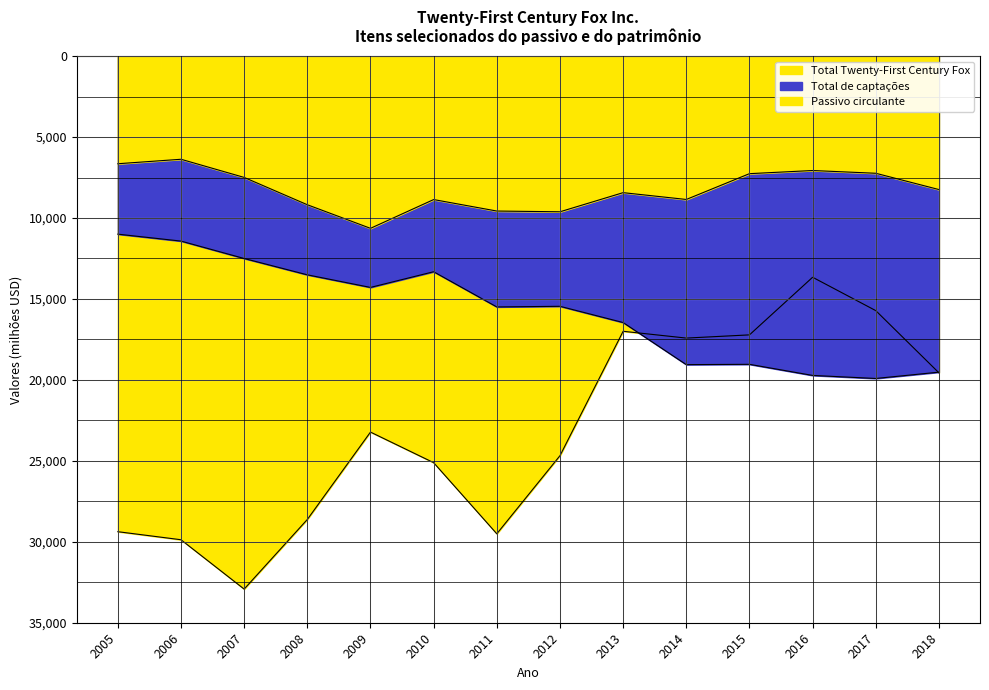

True or false: Passivo circulante and Total Twenty-First Century Fox intersect in this chart.

False